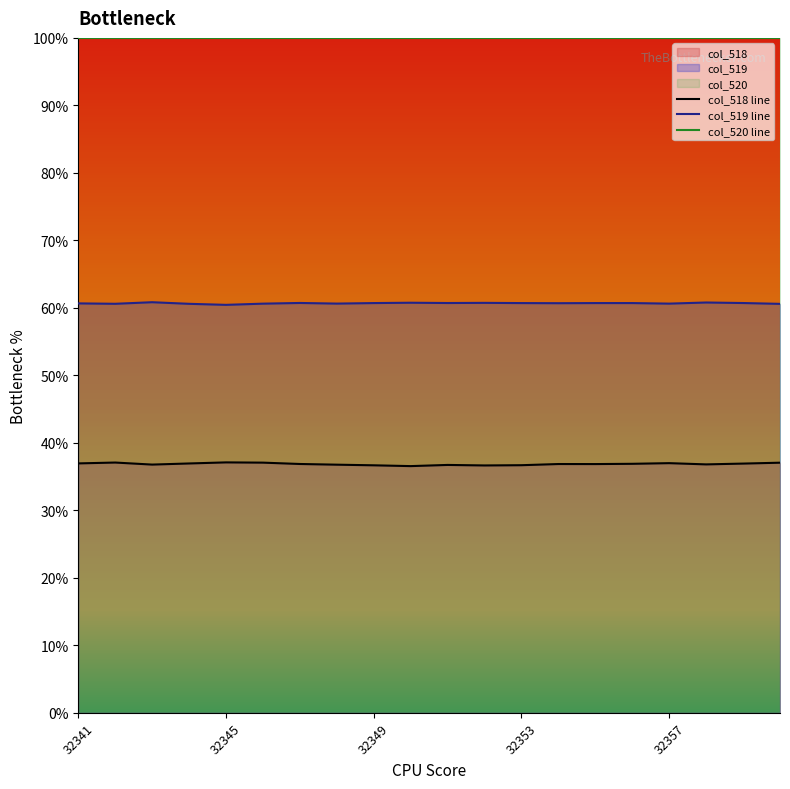

Does the chart display data point markers on the line(s)?

No